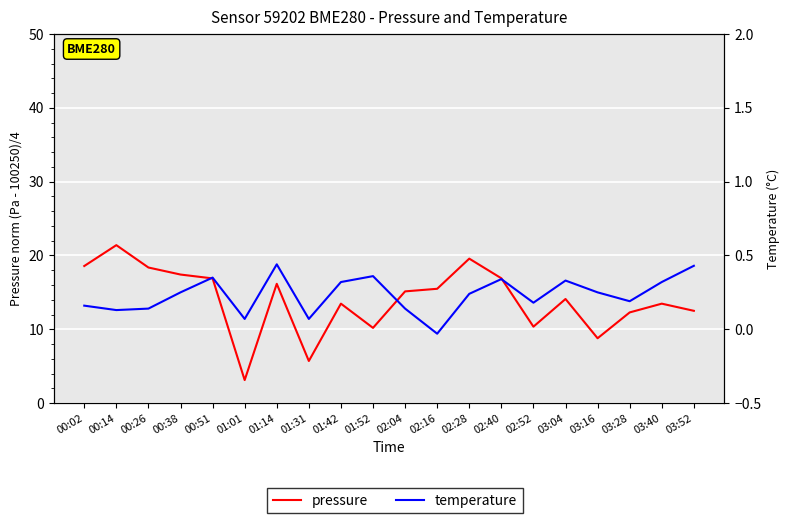

What is the difference between the maximum and minimum values in the pressure series?

18.3